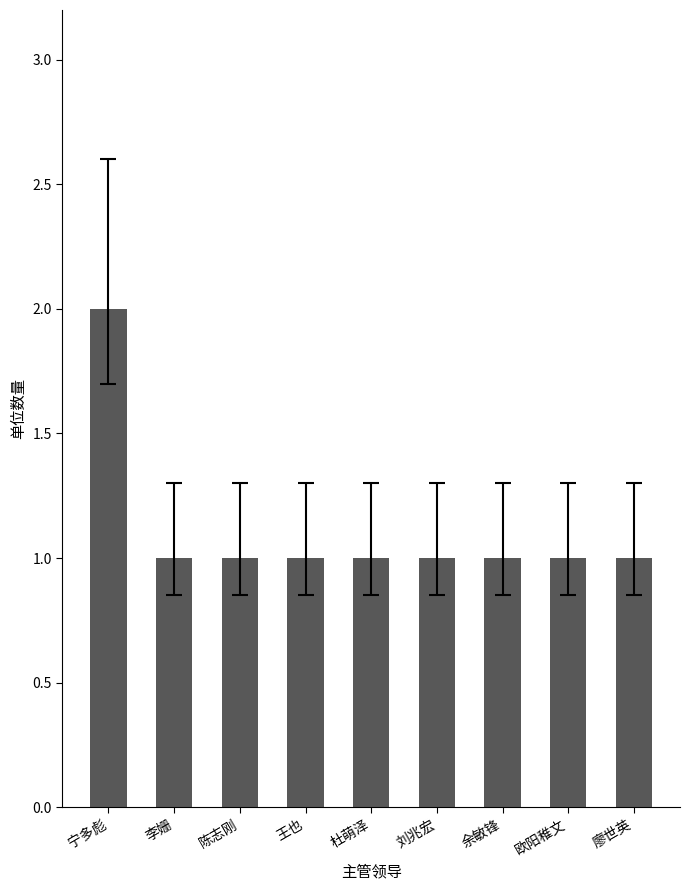

What value does the data have at 廖世英?

1